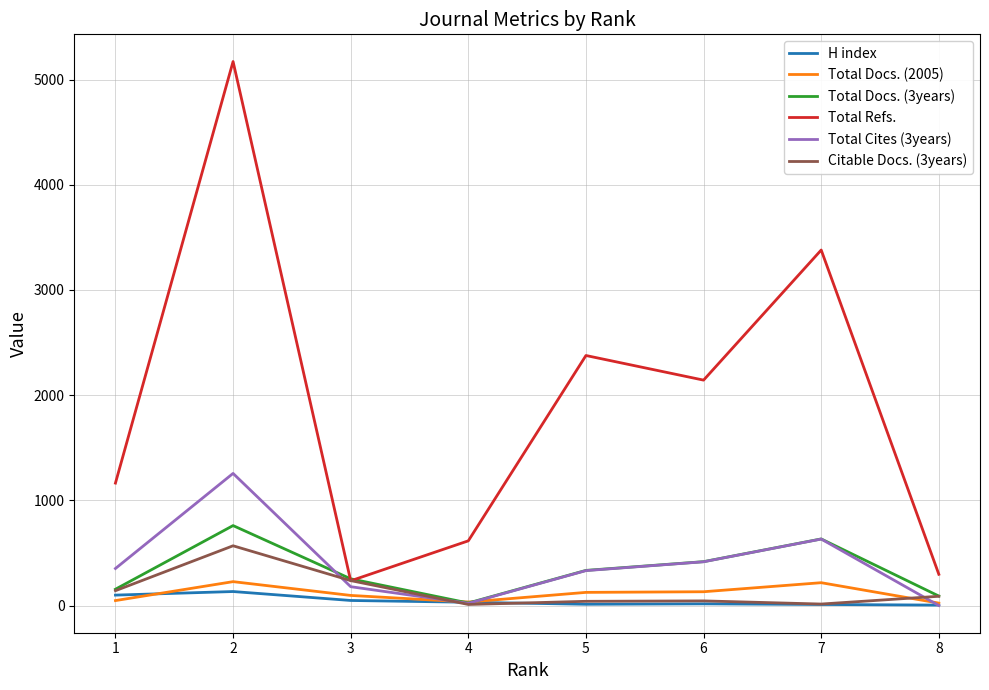

Between 1 and 5, which series saw the biggest shift?

Total Refs.